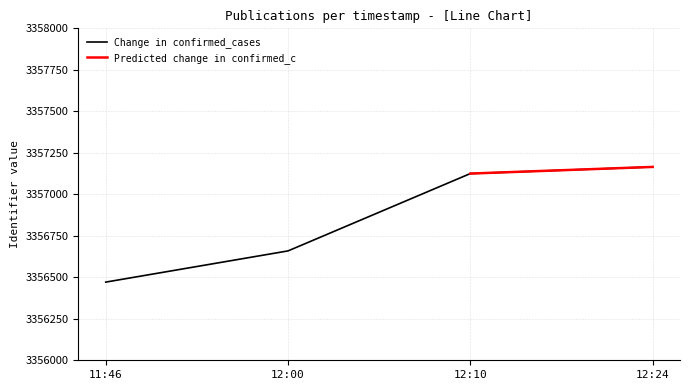

The Change in confirmed_cases series shows 3356471 at 11:46. True or false?

True